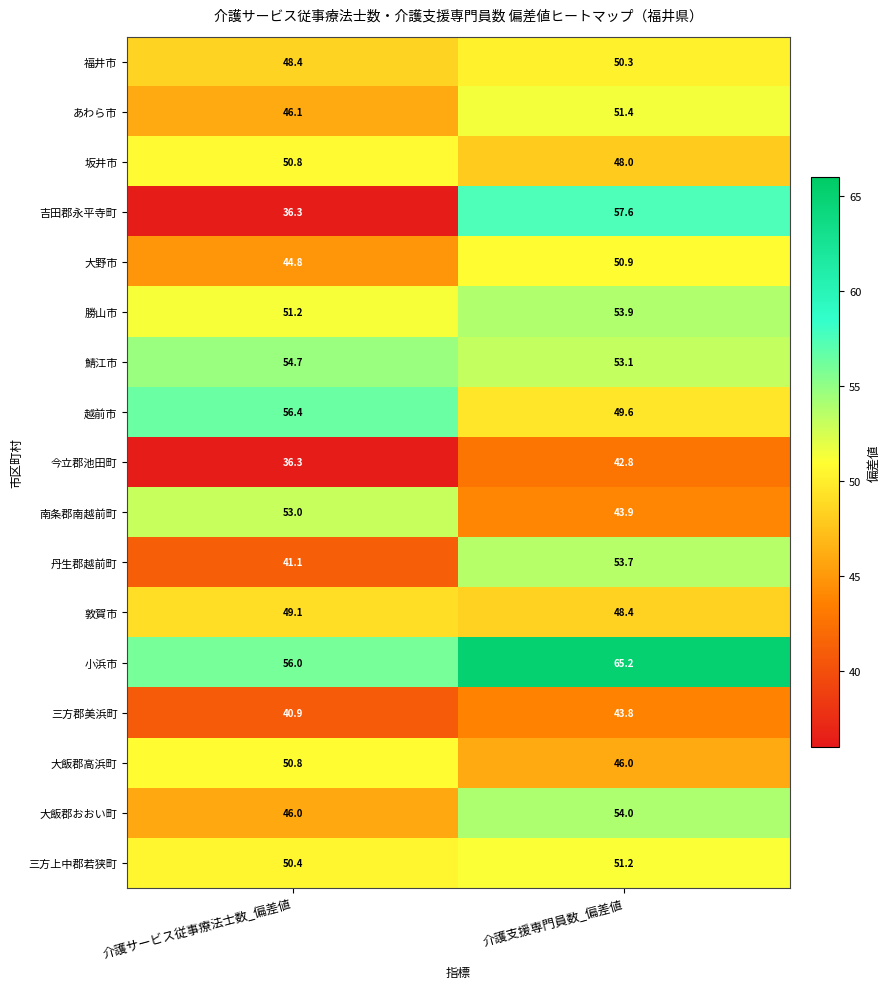

Is it true that 三方郡美浜町 equals 66.8 at 介護支援専門員数_偏差値?

False